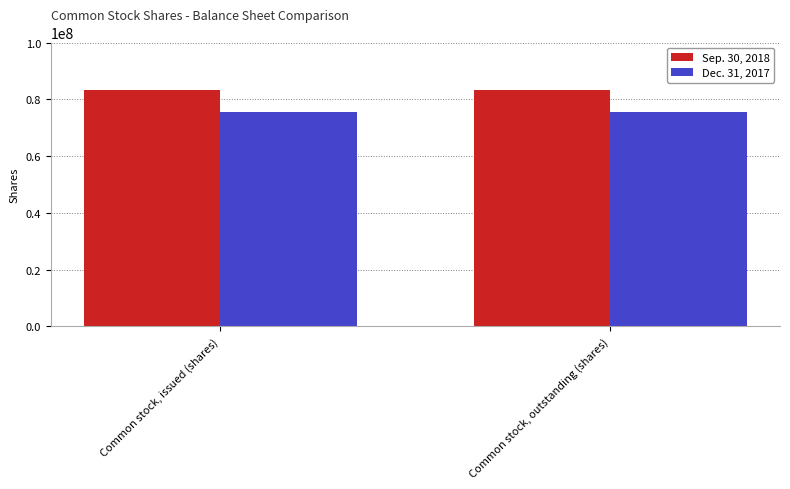

What is the sum of the Dec. 31, 2017 values at Common stock, issued (shares) and Common stock, outstanding (shares)?

150956404